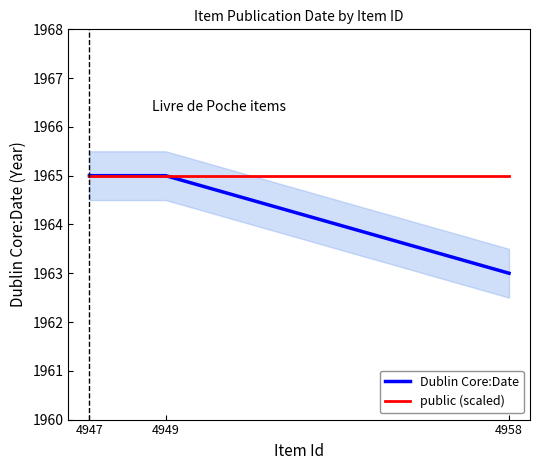

Reading left to right, transcribe all the data shown in this chart.

Dublin Core:Date: 4947=1965	4949=1965	4958=1963
public (scaled): 4947=1965	4949=1965	4958=1965